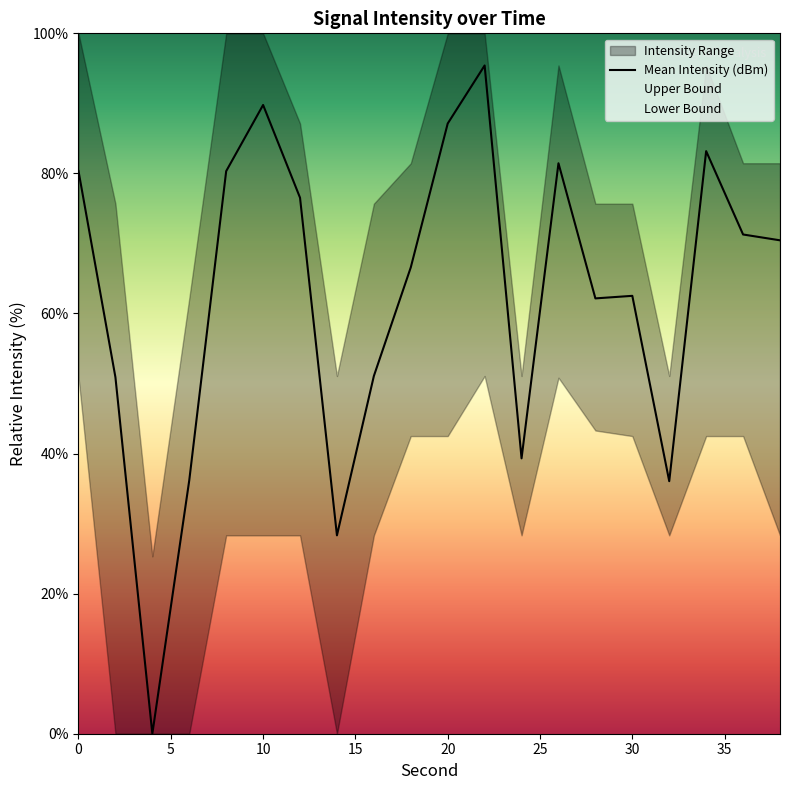

What is the highest value of the Mean Intensity (dBm) series?

95.4